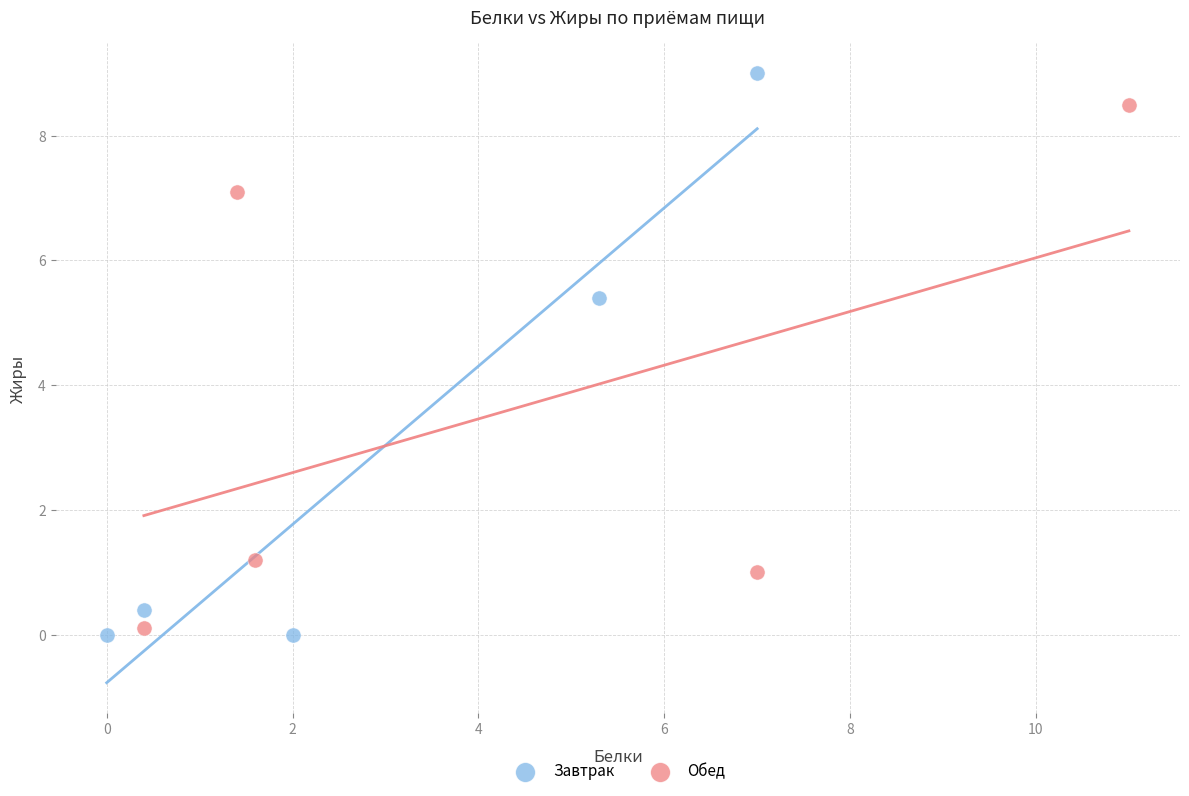

What are all the series names shown in the legend?

Завтрак, Обед